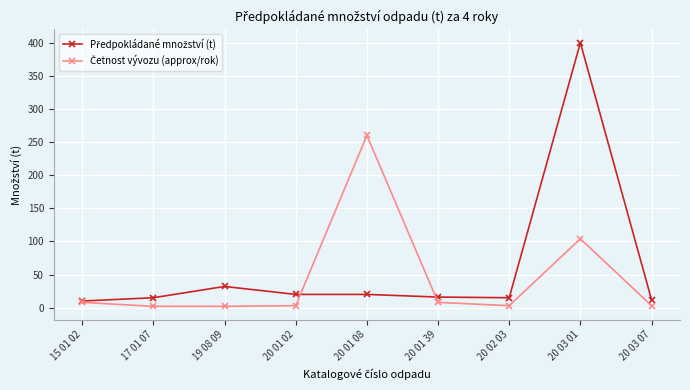

What is the label of the 7th point from the left?

20 02 03